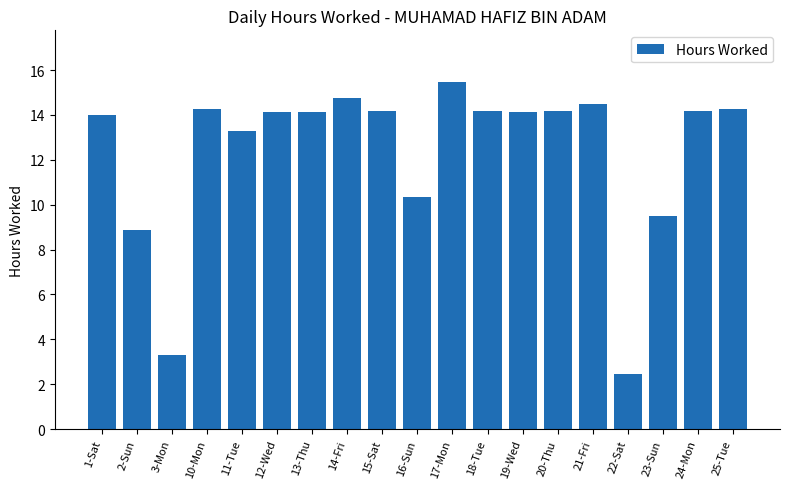

Approximately how many times larger is the value at 16-Sun compared to 20-Thu?

0.7